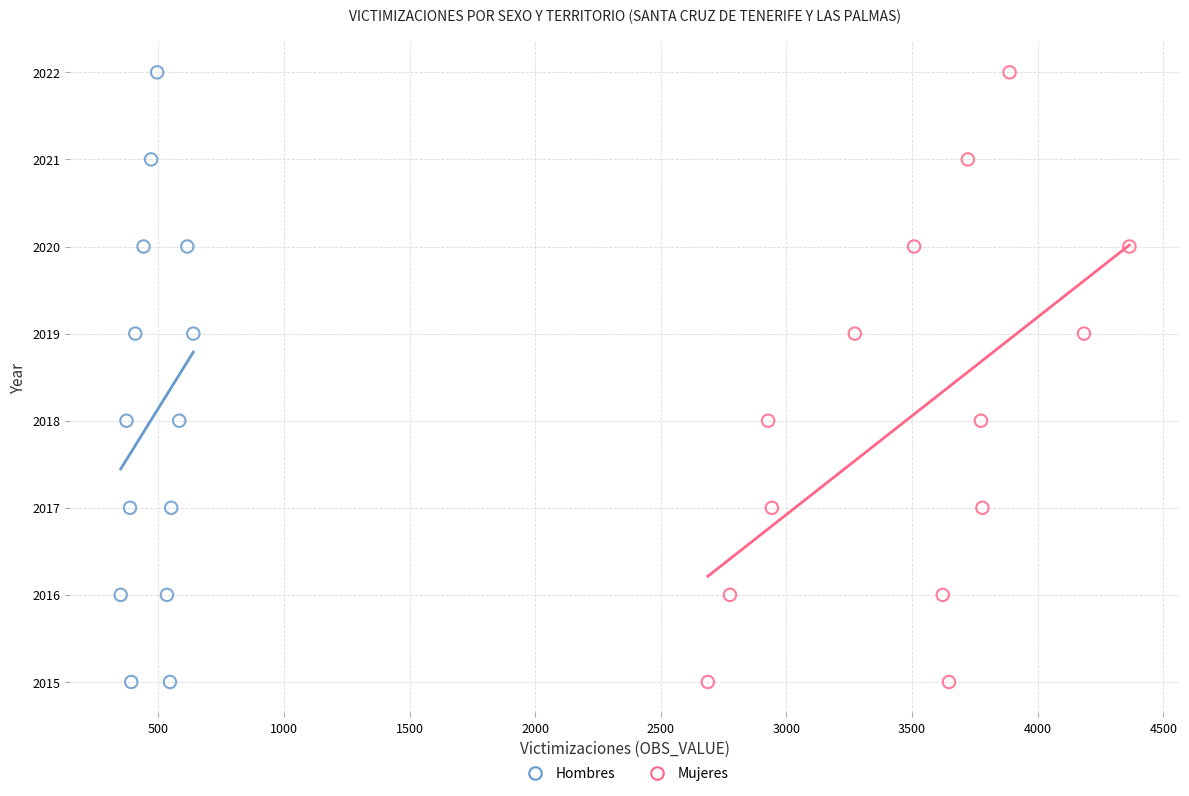

What are all the series names shown in the legend?

Hombres, Mujeres